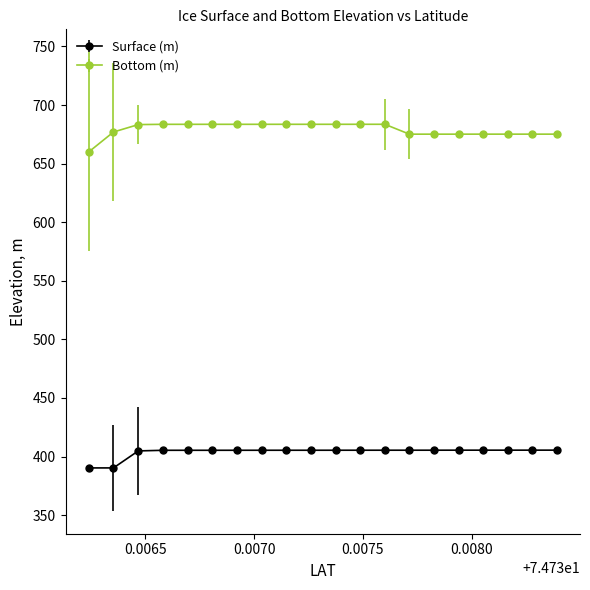

What is the value of the Bottom (m) point at the 6th from the left?

683.6